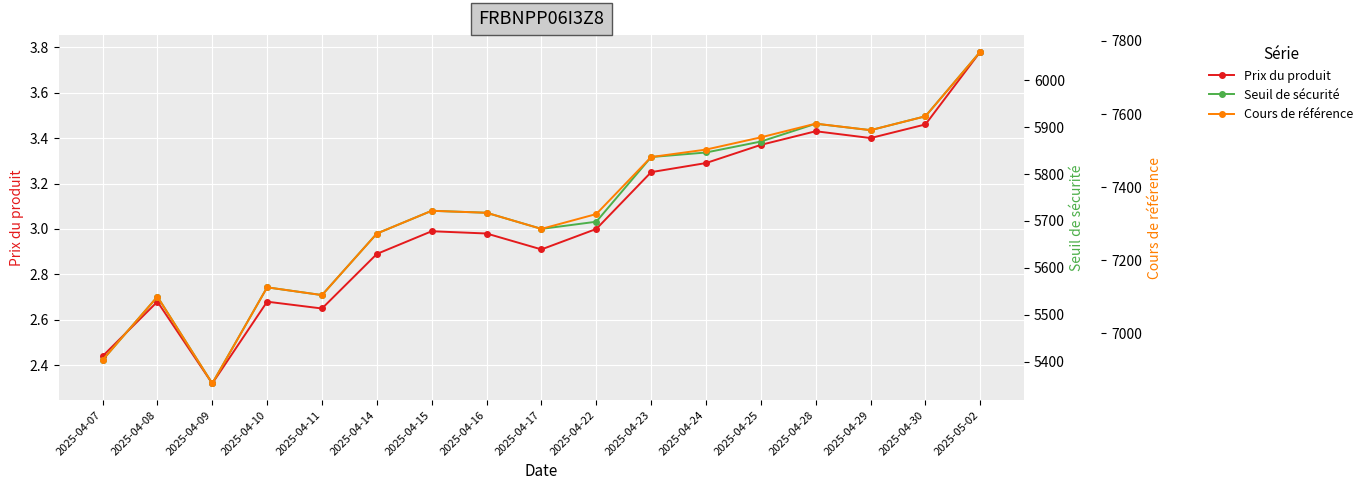

What is the value of the Cours de référence point at the 3rd from the left?

6863.0